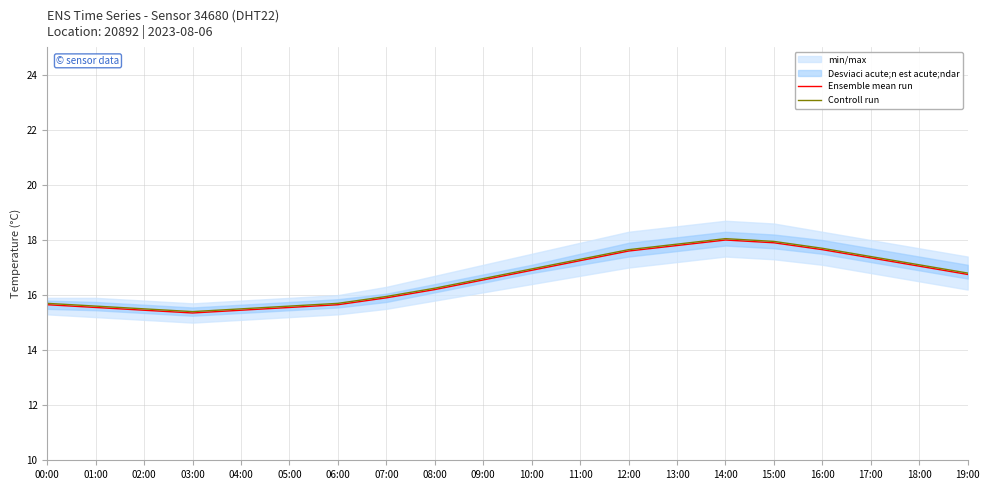

What position from the left is 13:00?

14